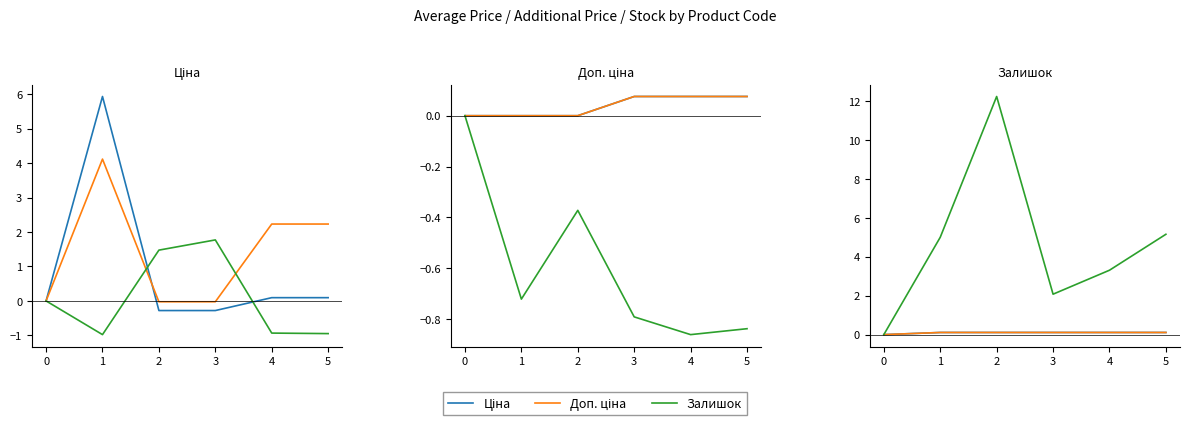

True or false: Доп. ціна and Ціна intersect in this chart.

False